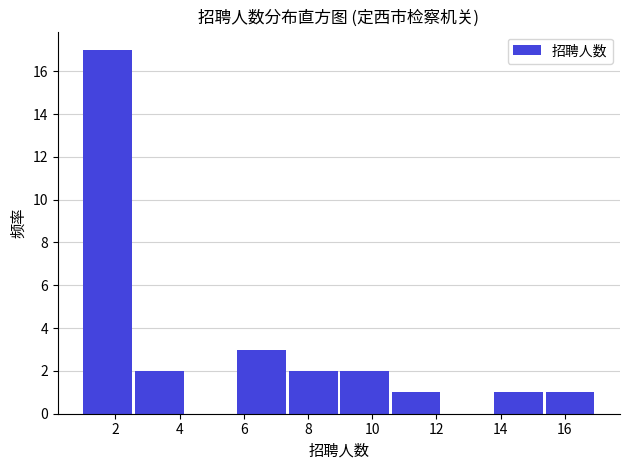

Which range on the x-axis has the tallest bar?

1.0 to 2.6